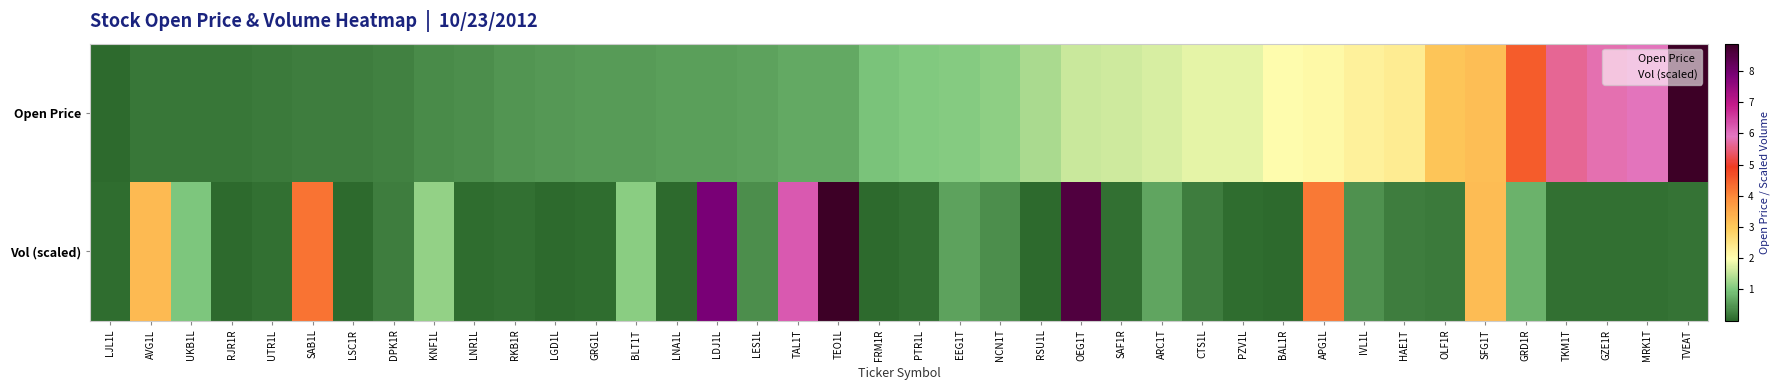

Reading left to right, list all the values displayed in this chart.

Open Price: LJL1L=0.0	AVG1L=0.2	UKB1L=0.2	RJR1R=0.2	UTR1L=0.2	SAB1L=0.2	LSC1R=0.2	DPK1R=0.3	KNF1L=0.4	LNR1L=0.4	RKB1R=0.5	LGD1L=0.5	GRG1L=0.5	BLT1T=0.5	LNA1L=0.6	LDJ1L=0.6	LES1L=0.6	TAL1T=0.7	TEO1L=0.7	FRM1R=0.9	PTR1L=1.0	EEG1T=1.1	NCN1T=1.1	RSU1L=1.4	OEG1T=1.6	SAF1R=1.6	ARC1T=1.7	CTS1L=1.8	PZV1L=1.8	BAL1R=2.0	APG1L=2.1	IVL1L=2.2	HAE1T=2.3	OLF1R=3.1	SFG1T=3.2	GRD1R=4.5	TKM1T=5.6	GZE1R=5.8	MRK1T=5.9	TVEAT=8.9
Vol (scaled): LJL1L=0.1	AVG1L=3.2	UKB1L=1.0	RJR1R=0.0	UTR1L=0.1	SAB1L=4.2	LSC1R=0.0	DPK1R=0.2	KNF1L=1.2	LNR1L=0.0	RKB1R=0.1	LGD1L=0.0	GRG1L=0.1	BLT1T=1.1	LNA1L=0.0	LDJ1L=7.9	LES1L=0.4	TAL1T=6.2	TEO1L=8.9	FRM1R=0.0	PTR1L=0.1	EEG1T=0.6	NCN1T=0.4	RSU1L=0.0	OEG1T=8.5	SAF1R=0.1	ARC1T=0.6	CTS1L=0.2	PZV1L=0.0	BAL1R=0.0	APG1L=4.2	IVL1L=0.4	HAE1T=0.2	OLF1R=0.2	SFG1T=3.2	GRD1R=0.8	TKM1T=0.1	GZE1R=0.1	MRK1T=0.1	TVEAT=0.1